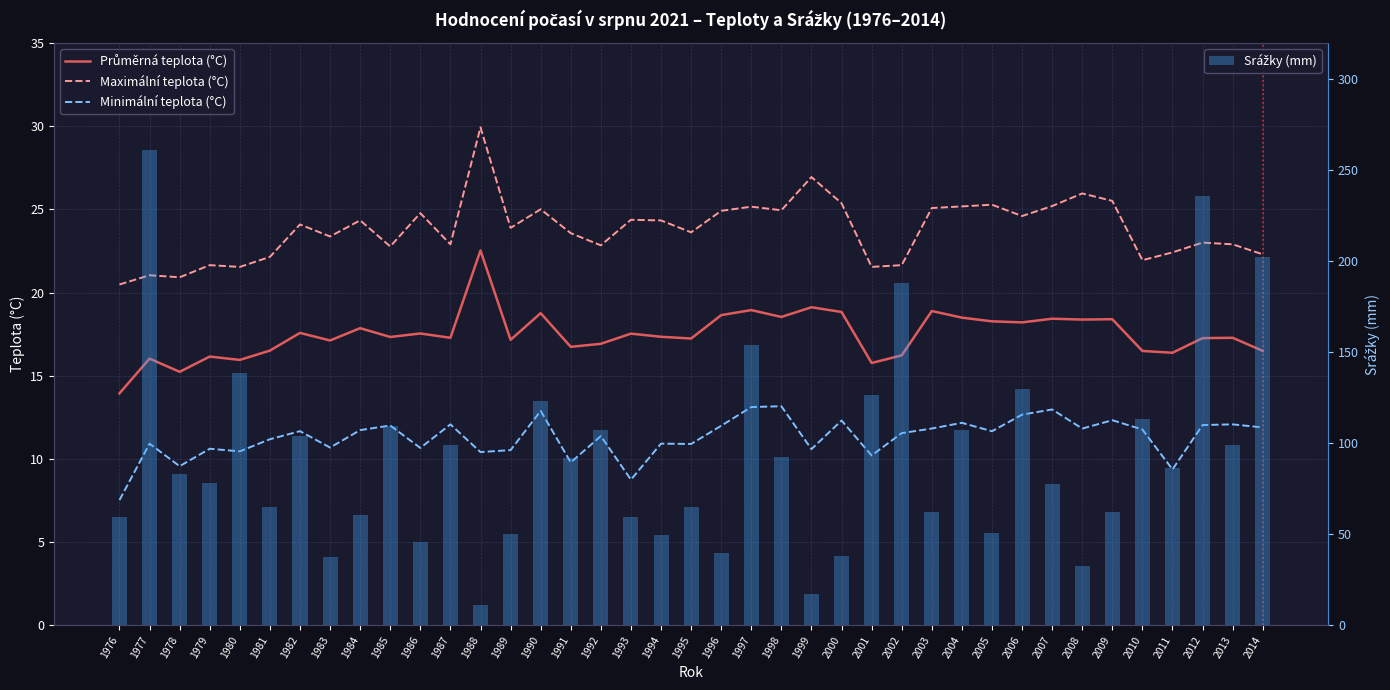

What is the approximate value of Srážky (mm) at 2006?

130.1